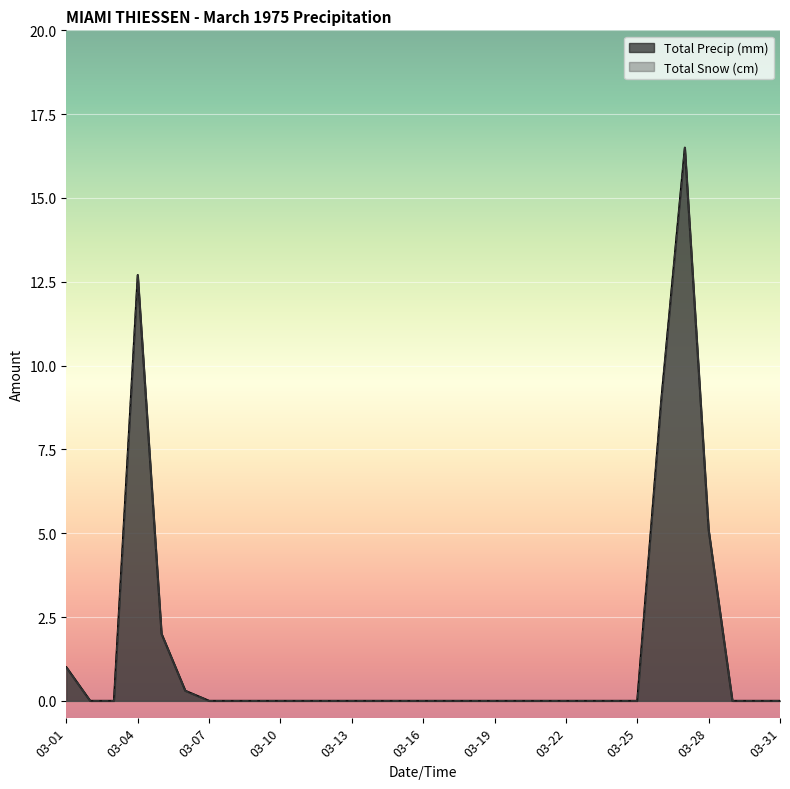

What is the sum of all Total Snow (cm) values?

46.5